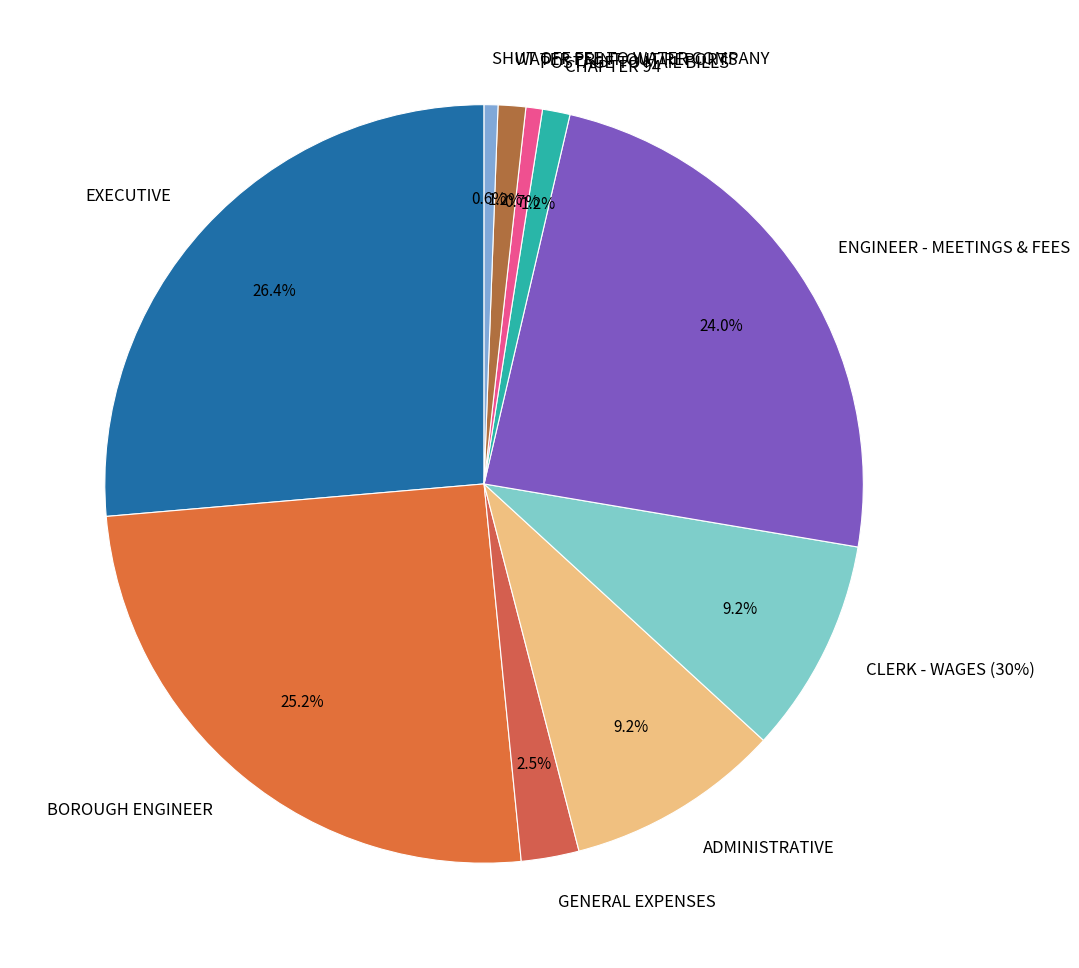

Do GENERAL EXPENSES and CLERK - WAGES (30%) together represent more than half of the pie?

No